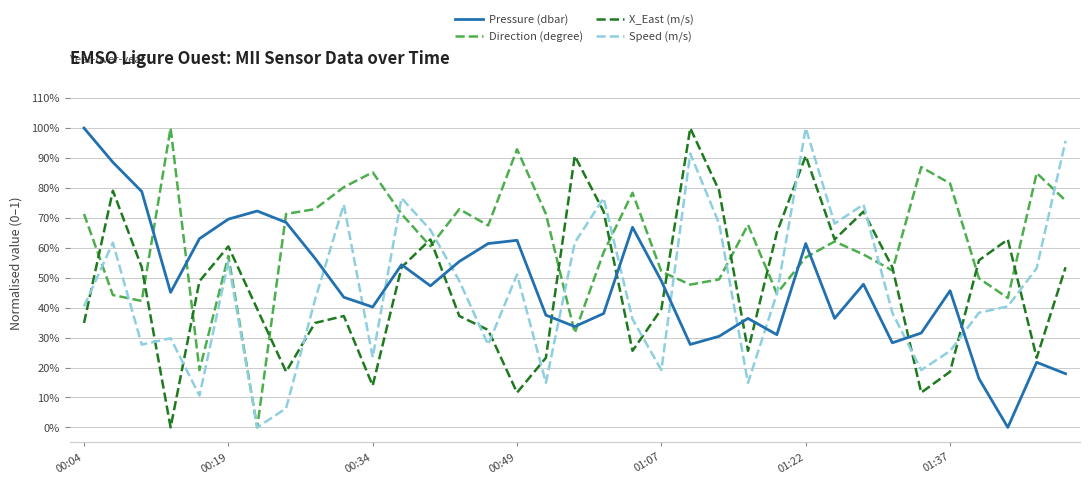

Does the chart display data point markers on the line(s)?

No